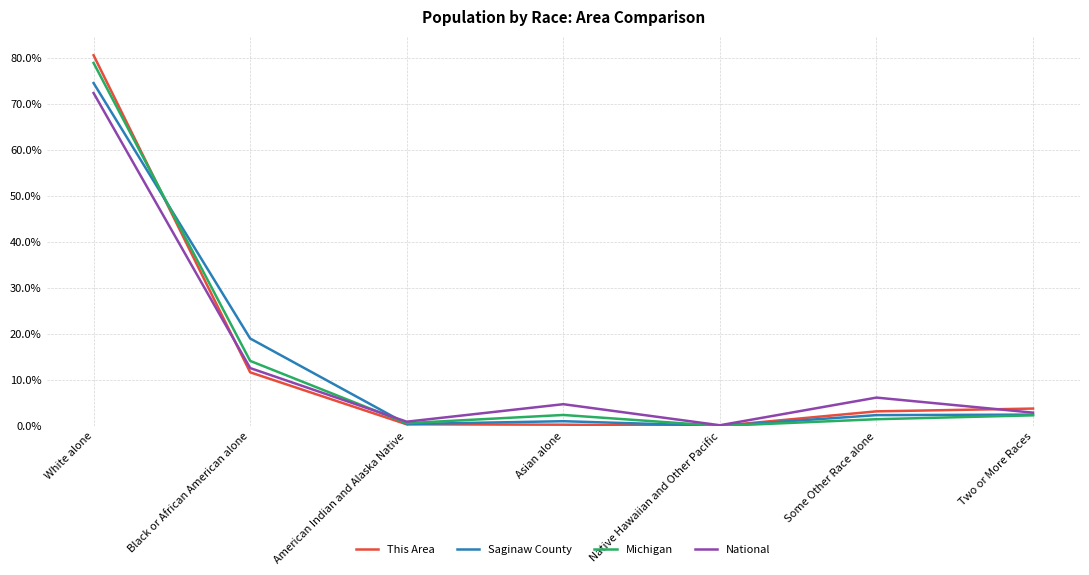

The Saginaw County series shows 19.0 at Black or African American alone. True or false?

True